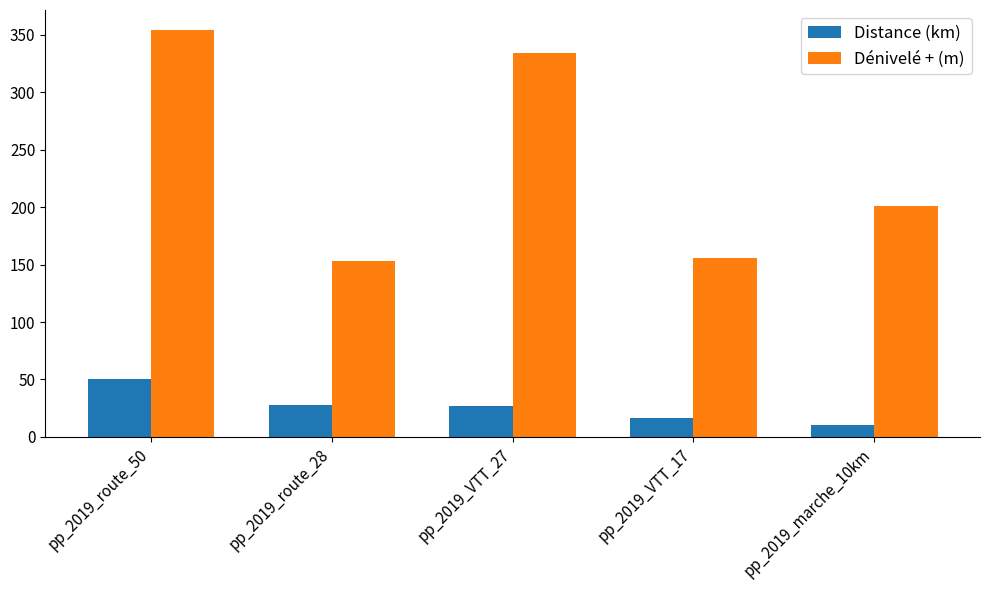

What are all the series names shown in the legend?

Distance (km), Dénivelé + (m)